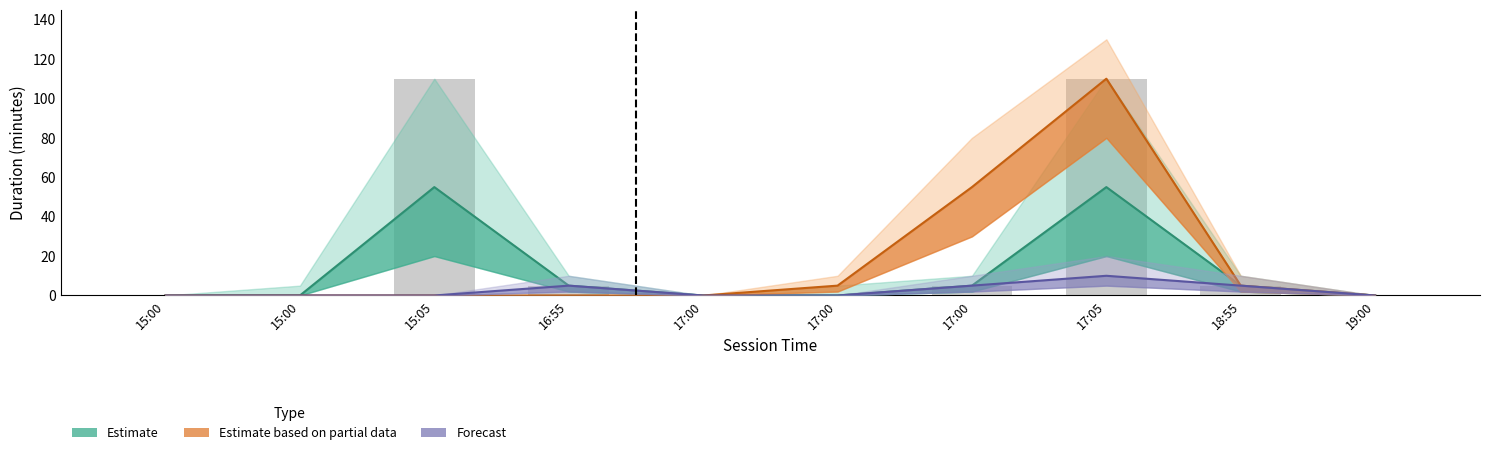

Which category has the highest value across all series?

17:05